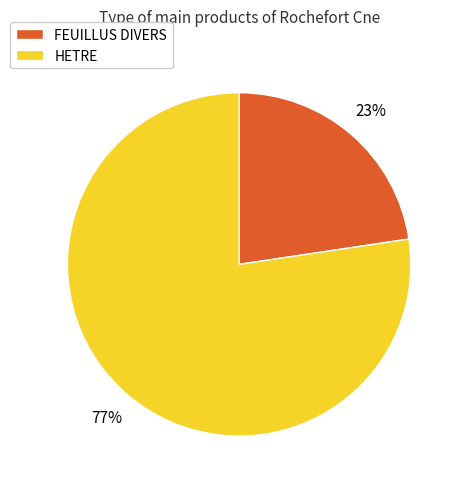

Which slice represents more than half of the pie?

HETRE